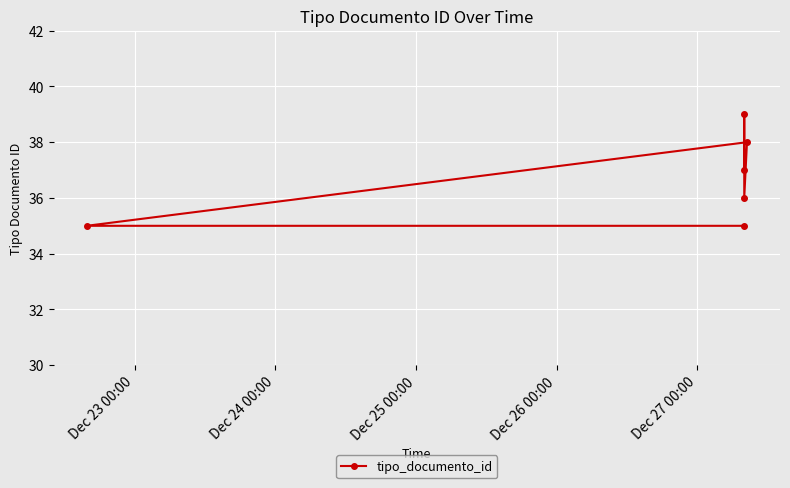

The chart shows a value of 35 at Dec 23 00:00. True or false?

True